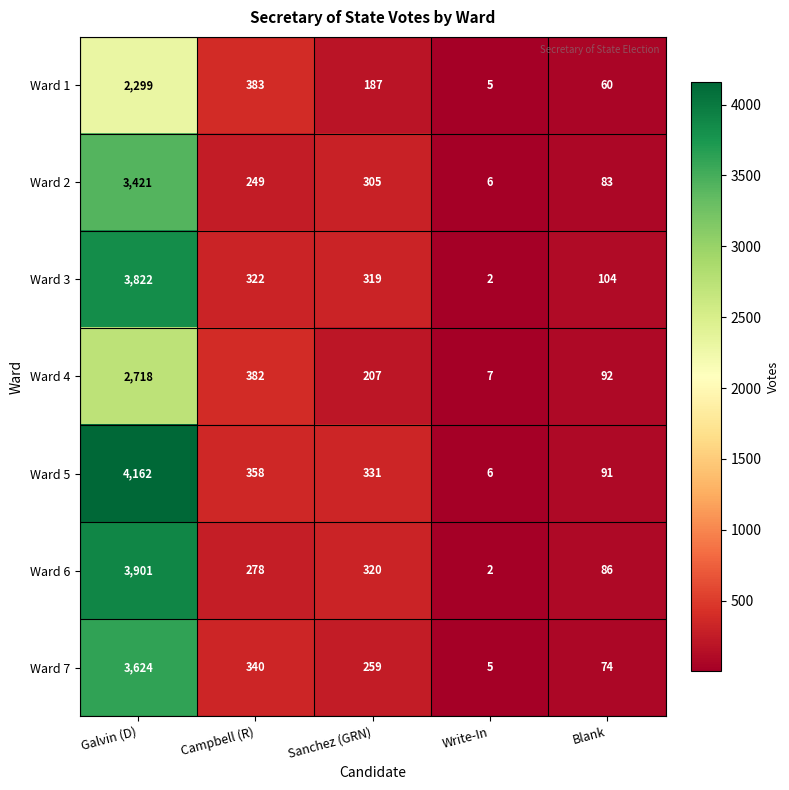

What is the difference between the maximum and second lowest values in the Ward 1 series?

2239